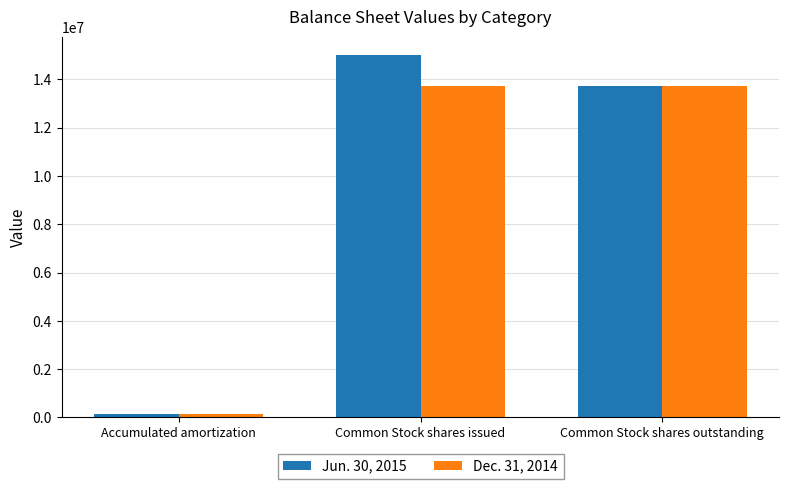

List the series in order of their overall mean, lowest first.

Dec. 31, 2014, Jun. 30, 2015